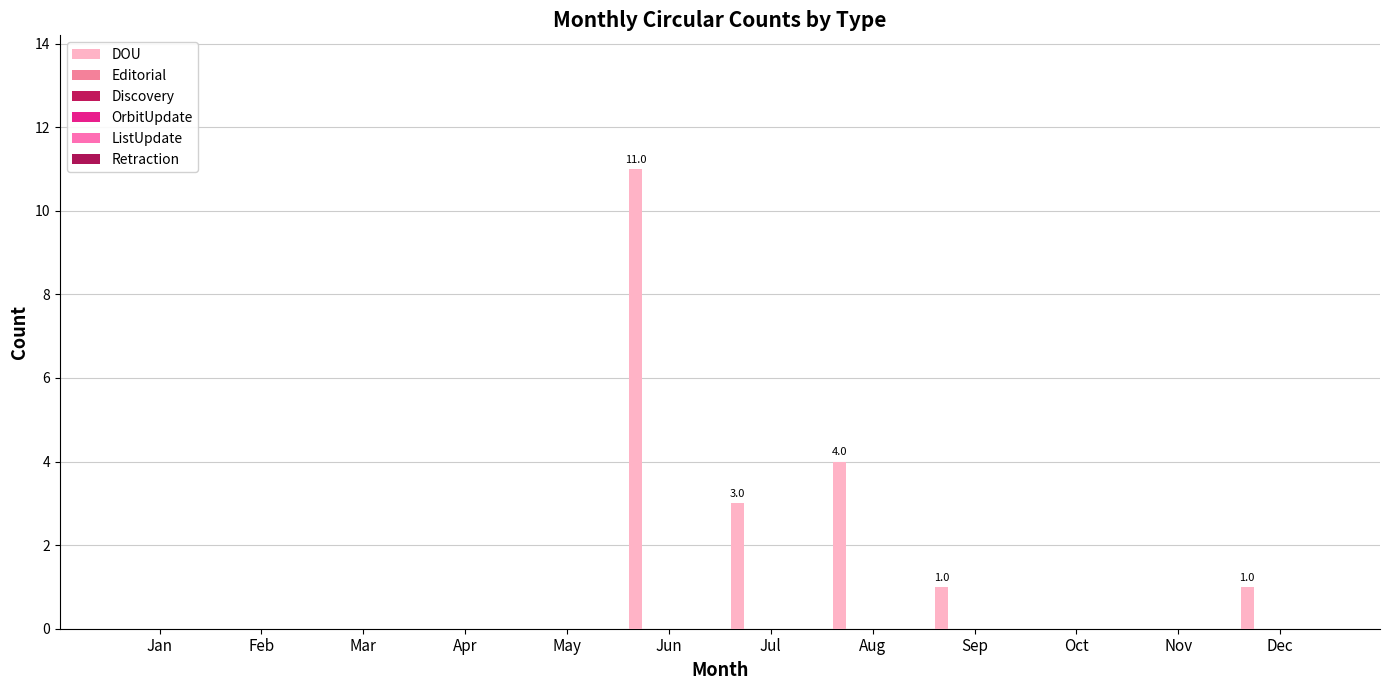

Are the bars horizontal?

No